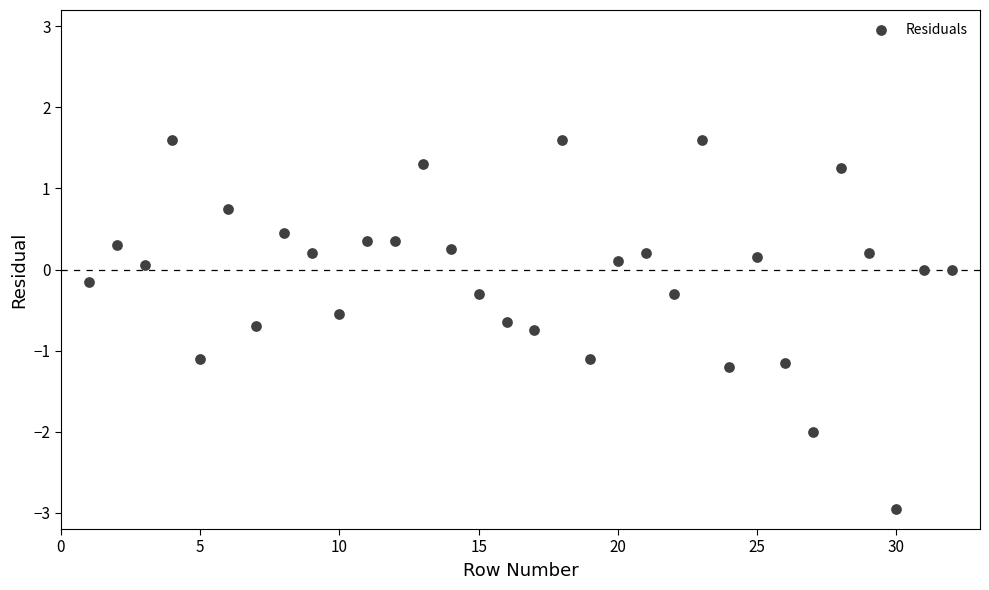

What is the range of X values (max minus min)?

31.0